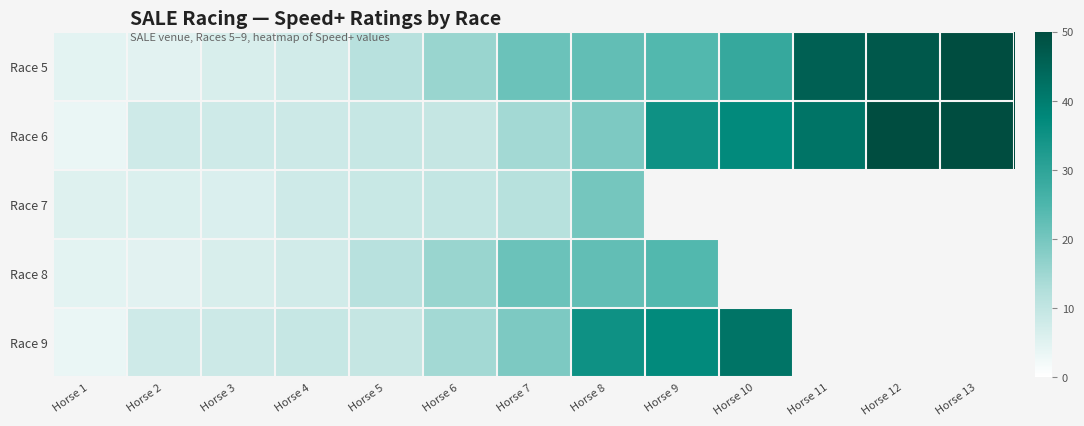

Between Horse 4 and Horse 10, which series saw the biggest shift?

Race 9